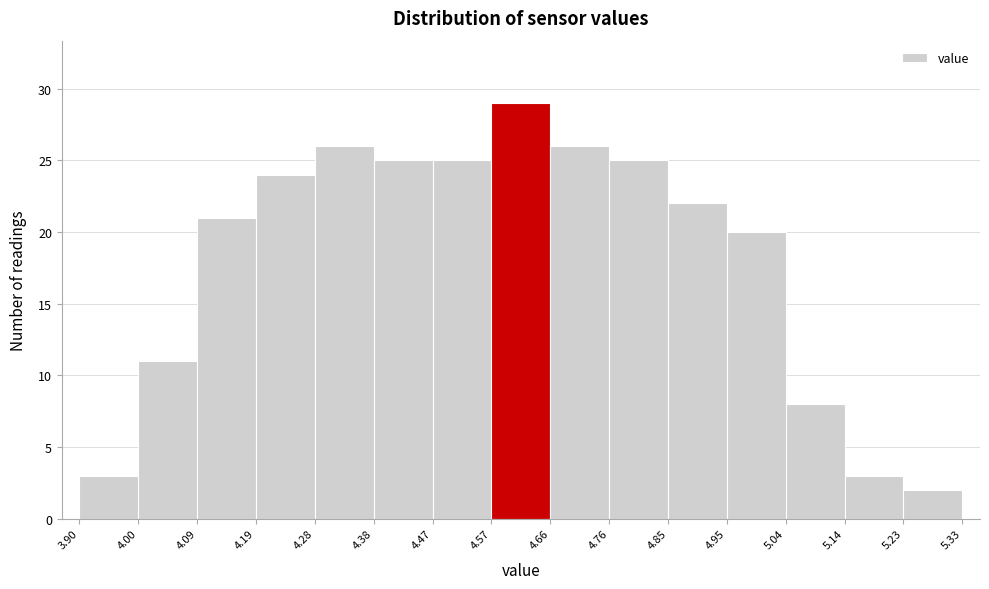

Reading left to right, transcribe this chart: for each bar, give the range it covers on the x-axis and its height. The values are not printed on the chart, so give them approximately, as read against the axis.

3.90 to 4.00: 3
4.00 to 4.09: 11
4.09 to 4.19: 21
4.19 to 4.28: 24
4.28 to 4.38: 26
4.38 to 4.47: 25
4.47 to 4.57: 25
4.57 to 4.66: 29
4.66 to 4.76: 26
4.76 to 4.85: 25
4.85 to 4.95: 22
4.95 to 5.04: 20
5.04 to 5.14: 8
5.14 to 5.23: 3
5.23 to 5.33: 2